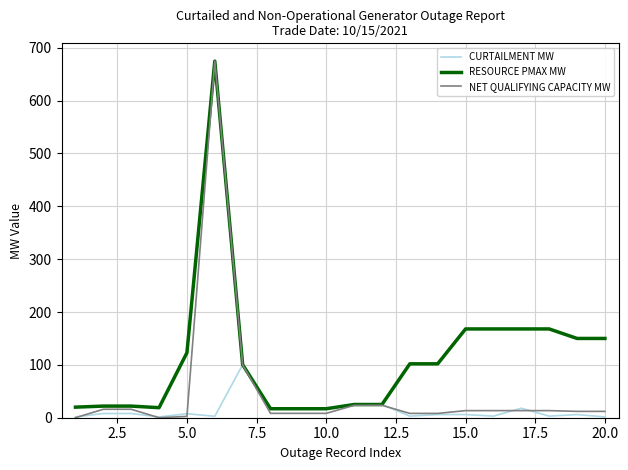

What is the lowest value of the RESOURCE PMAX MW series?

17.0